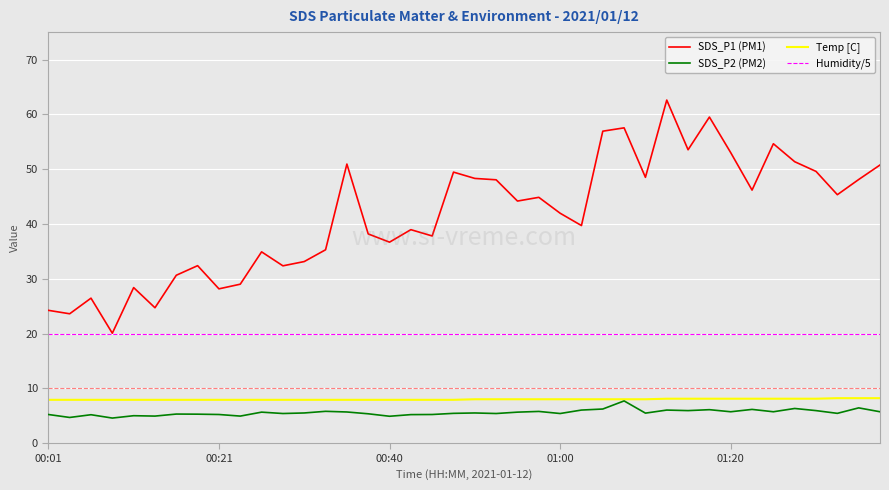

Which series has the largest range (max minus min)?

SDS_P1 (PM1)